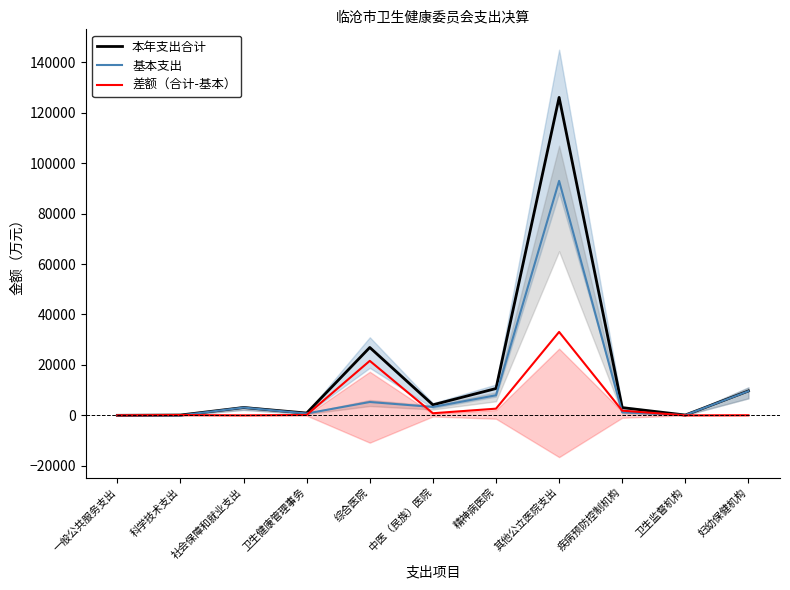

What is the difference between the maximum and minimum values in the 基本支出 series?

92947.7